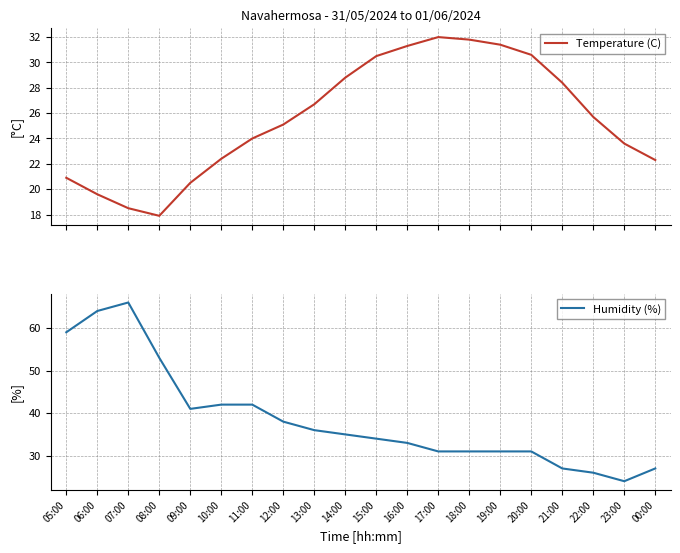

What is the label of the 13th point from the left?

17:00